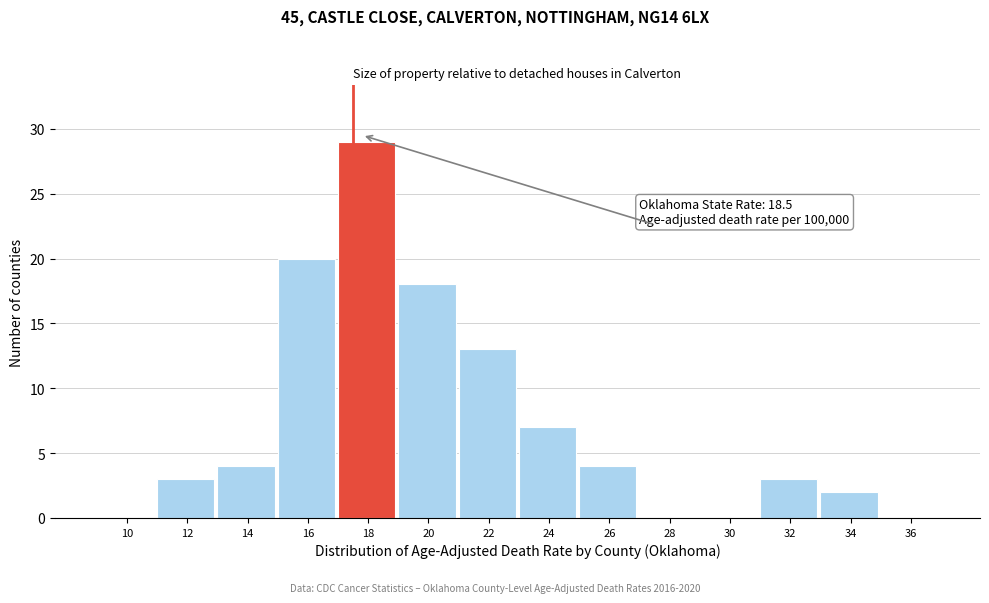

Reading left to right, transcribe all the data shown in this chart.

10=0	12=3	14=4	16=20	18=29	20=18	22=13	24=7	26=4	28=0	30=0	32=3	34=2	36=0